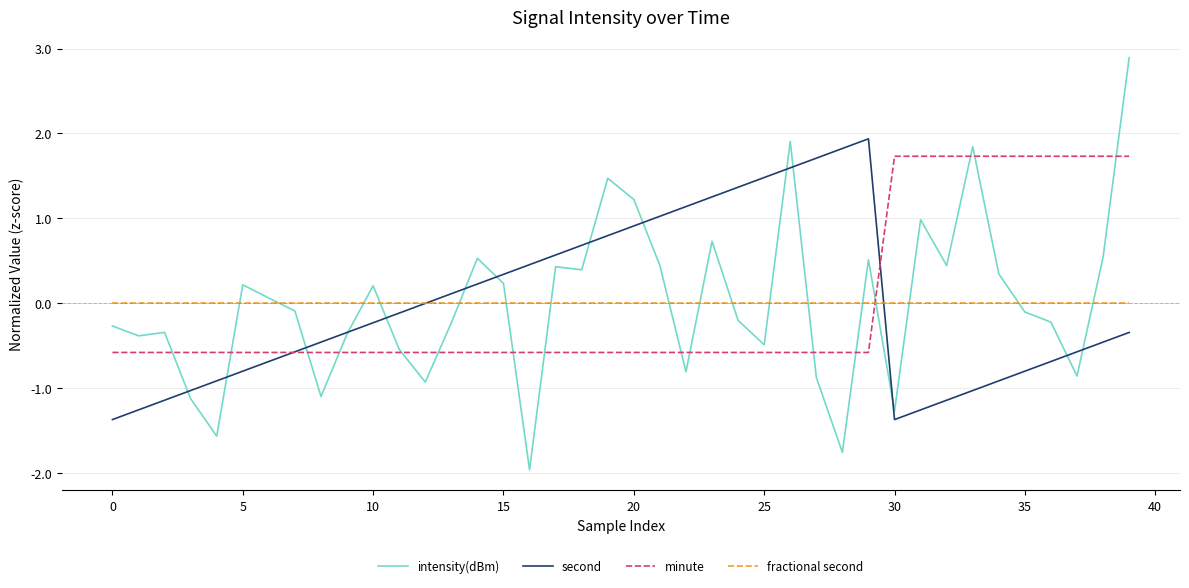

Which series has the widest spread of values?

intensity(dBm)